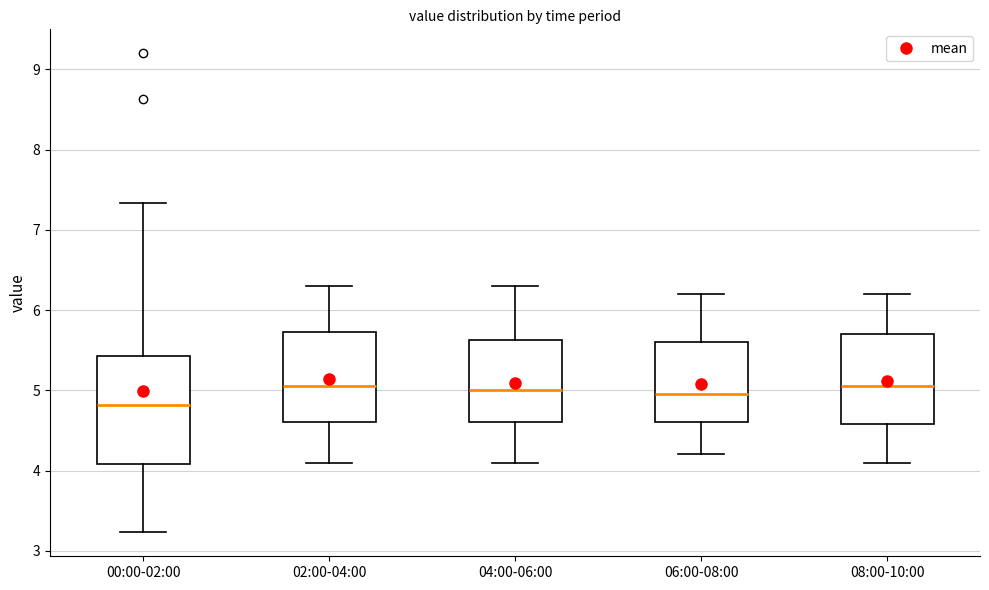

Which box's median line is the lowest?

00:00-02:00